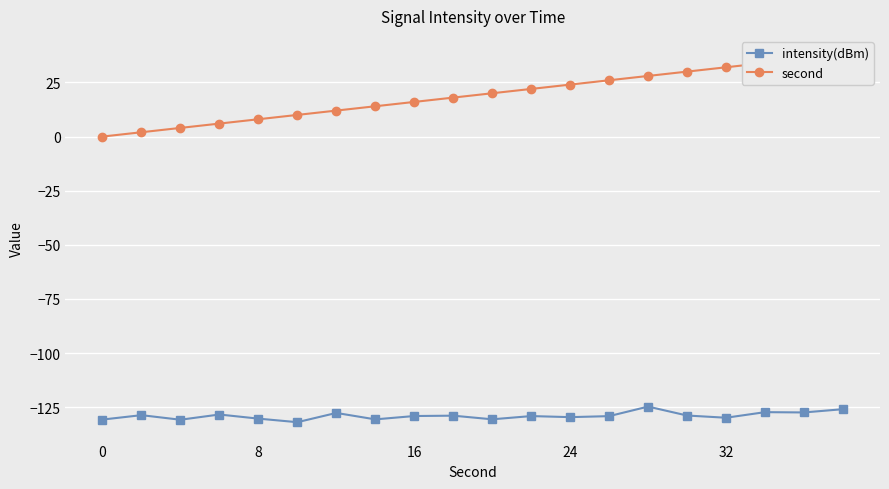

What are all the series names shown in the legend?

intensity(dBm), second